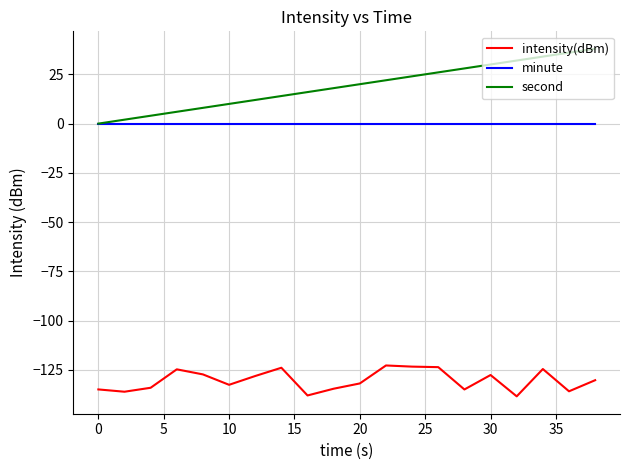

Rank the series by their maximum value, from lowest to highest.

intensity(dBm), minute, second